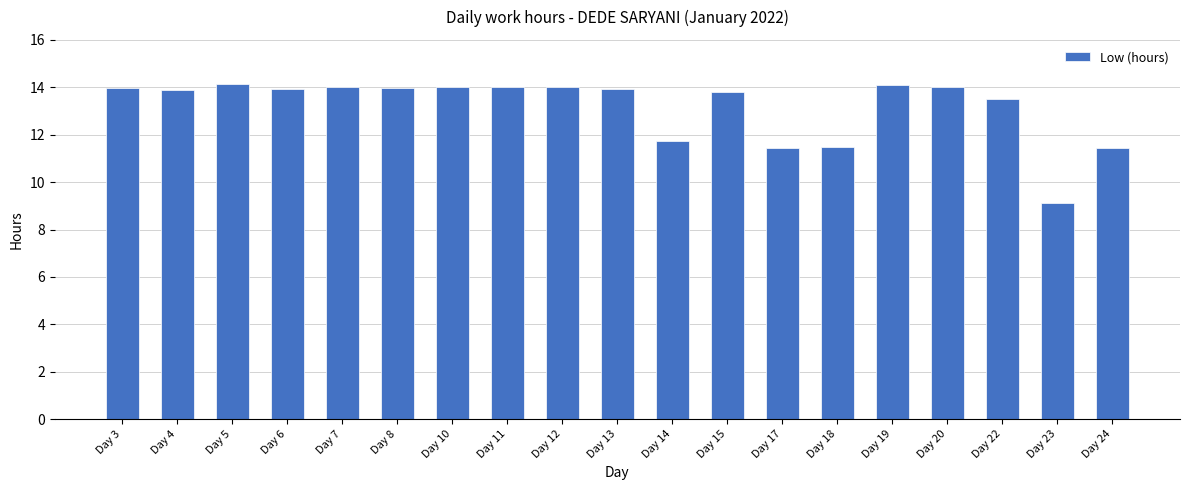

What is the greatest value displayed?

14.1